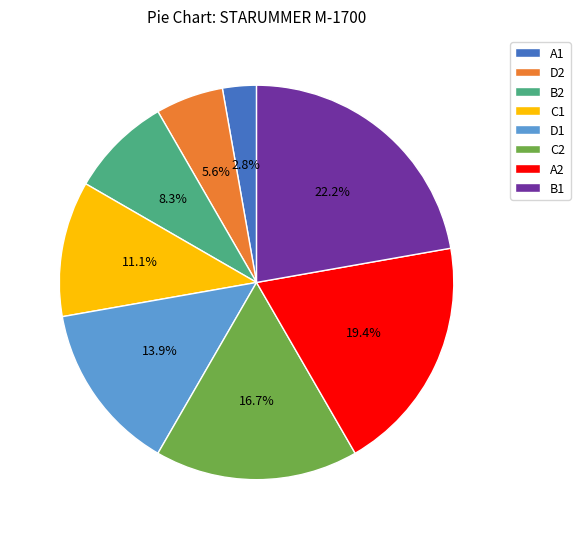

Rank the categories by value from lowest to highest.

A1, D2, B2, C1, D1, C2, A2, B1